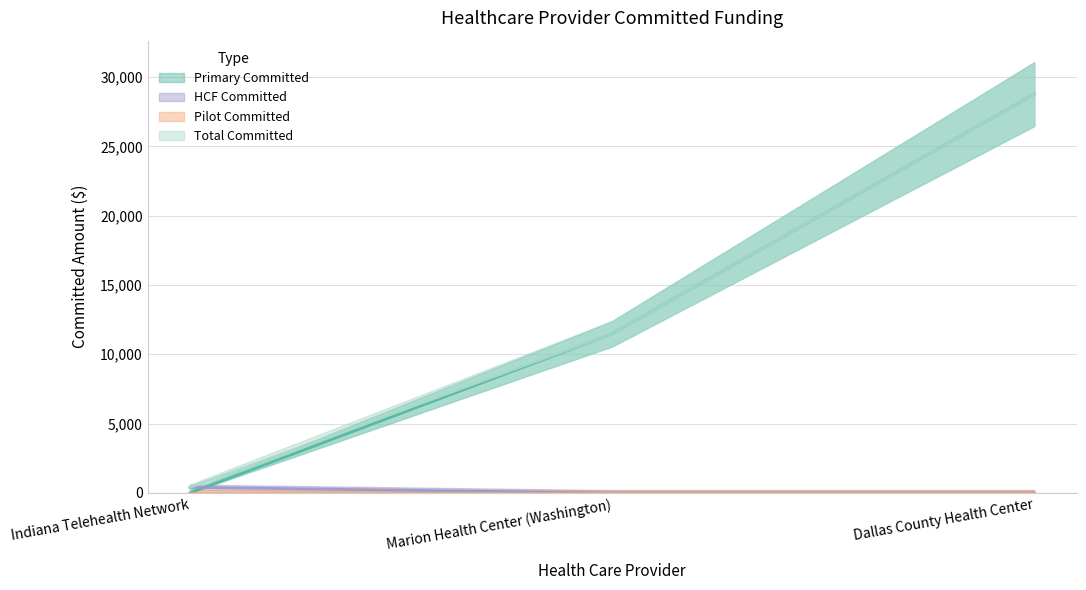

List the labels in order of Primary Committed value, largest first.

Dallas County Health Center, Marion Health Center (Washington), Indiana Telehealth Network